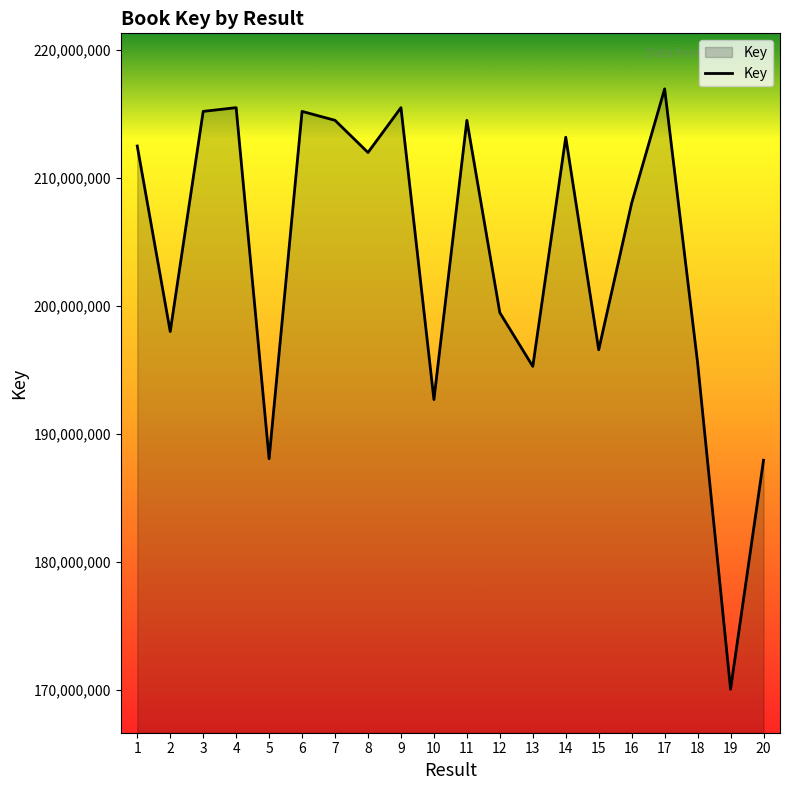

The chart shows a value of 135178727 at 7. True or false?

False